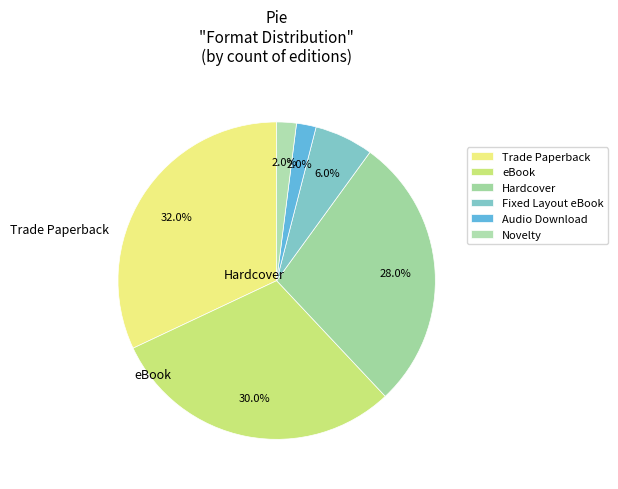

What is the ratio of the value at Novelty to the value at Hardcover?

0.1